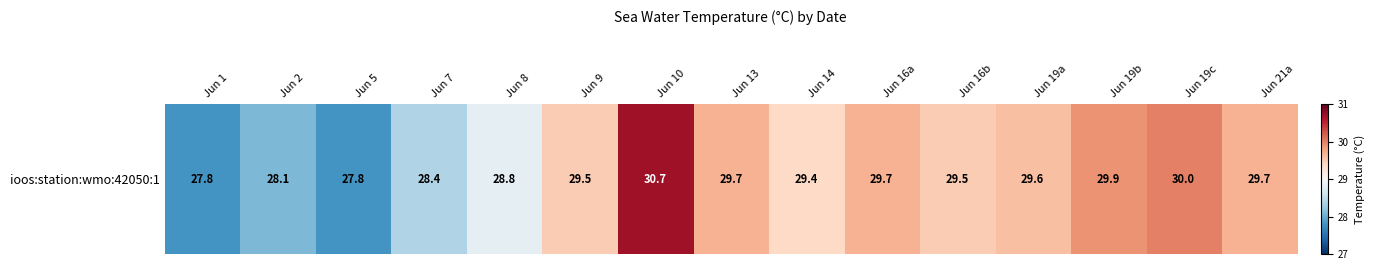

True or false: the data shows 29.5 at Jun 9.

True